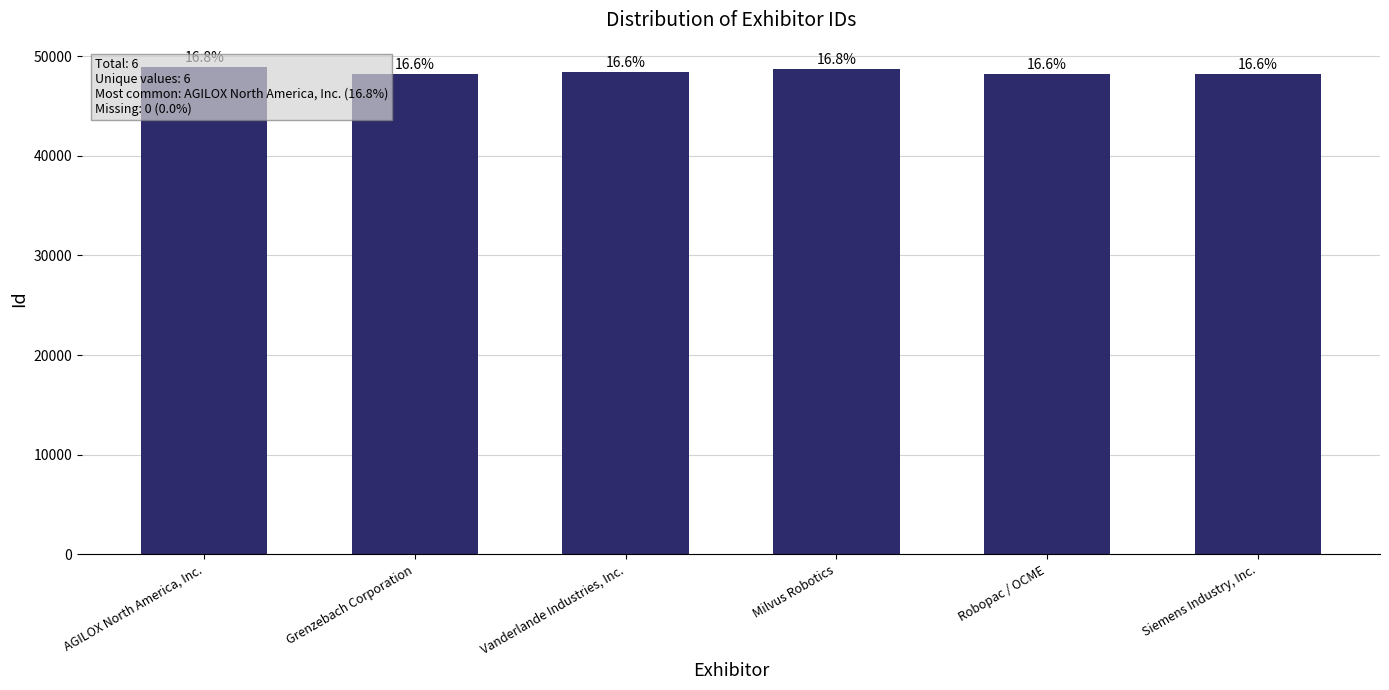

How many distinct data groups are displayed?

1